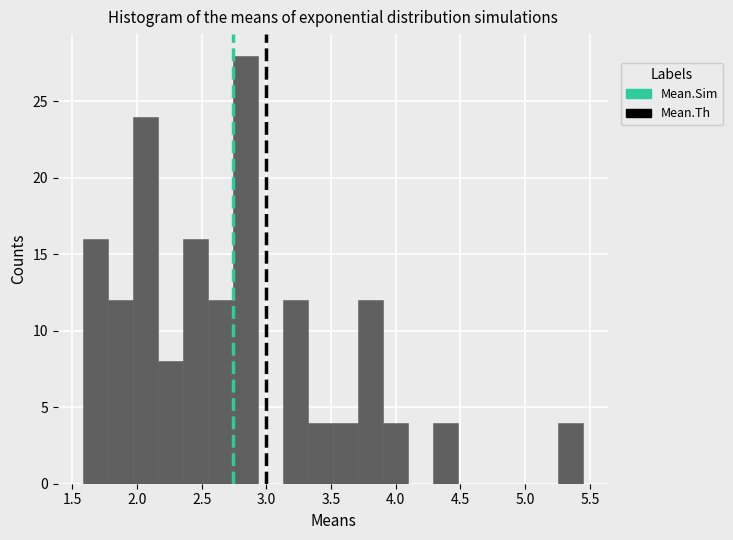

Read against the x-axis, roughly where is the centre of the tallest bar?

2.85